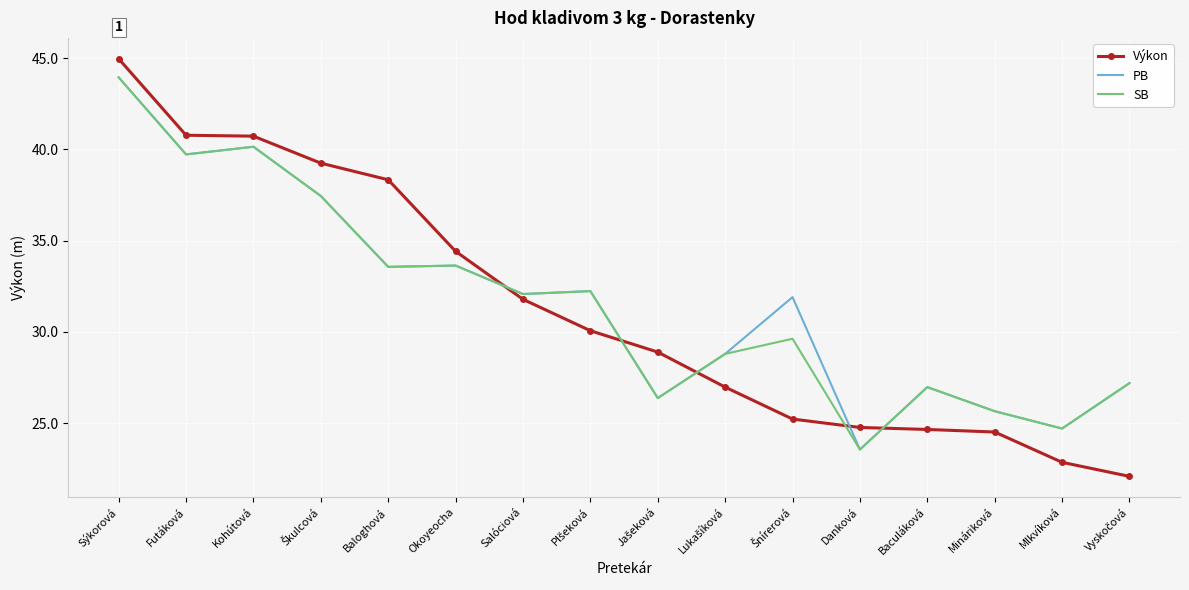

After their last crossing, which series has the higher values: Výkon or SB?

SB